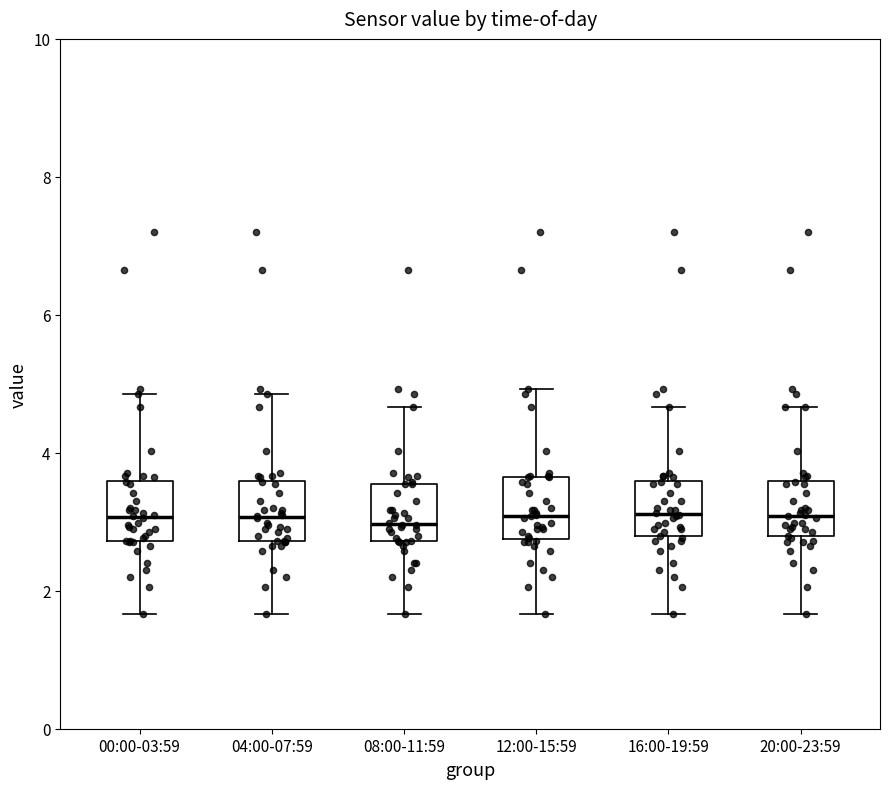

Reading left to right, transcribe this box plot: for each box, give where its median line is, the range the box spans, and where its two whiskers end, as read against the y-axis. The values are not printed on the chart, so give them approximately, as read against the axis.

00:00-03:59: median 3.0, box 2.8 to 3.6, whiskers 1.6 to 4.8
04:00-07:59: median 3.0, box 2.8 to 3.6, whiskers 1.6 to 4.8
08:00-11:59: median 3.0, box 2.8 to 3.6, whiskers 1.6 to 4.6
12:00-15:59: median 3.0, box 2.8 to 3.6, whiskers 1.6 to 5.0
16:00-19:59: median 3.2, box 2.8 to 3.6, whiskers 1.6 to 4.6
20:00-23:59: median 3.0, box 2.8 to 3.6, whiskers 1.6 to 4.6